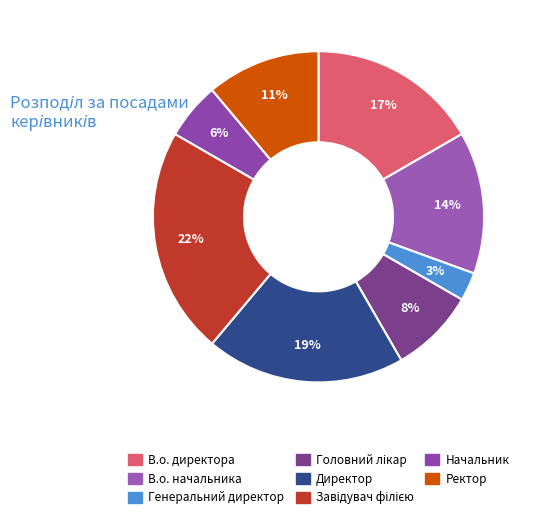

The Генеральний директор slice represents 10% of the pie. True or false?

False